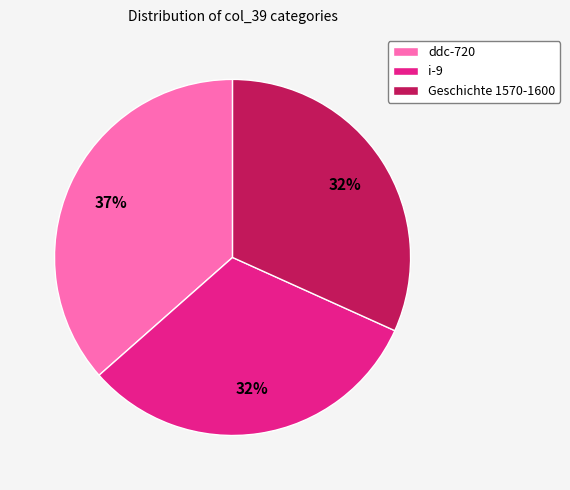

Which slice is the largest?

ddc-720